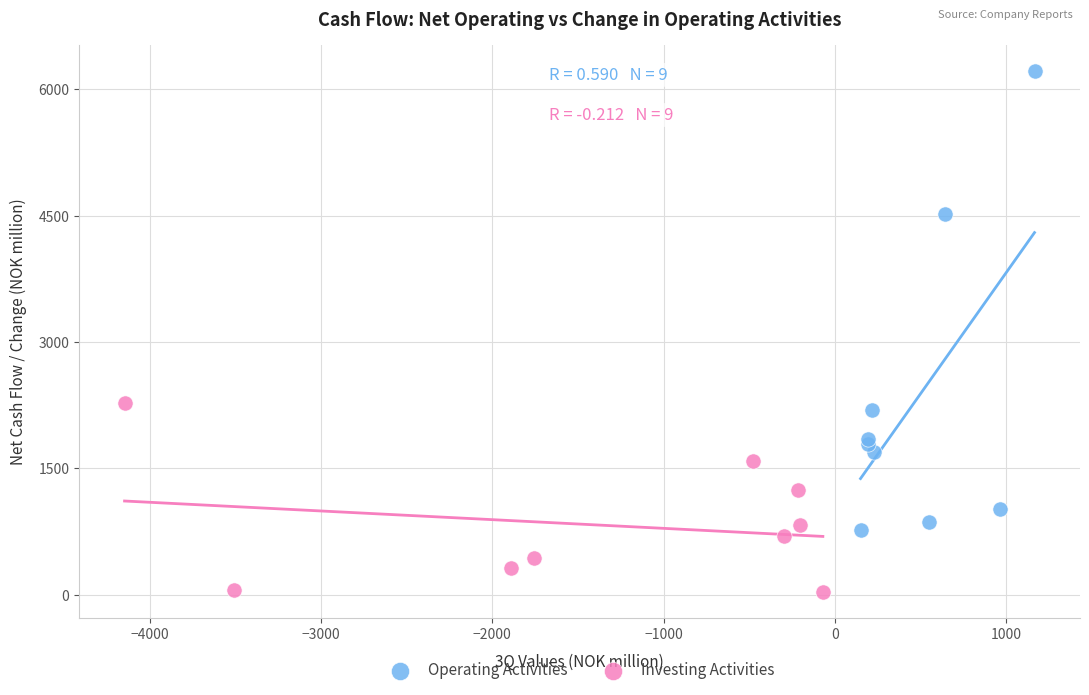

Which series has the largest Y range (max minus min)?

Operating Activities